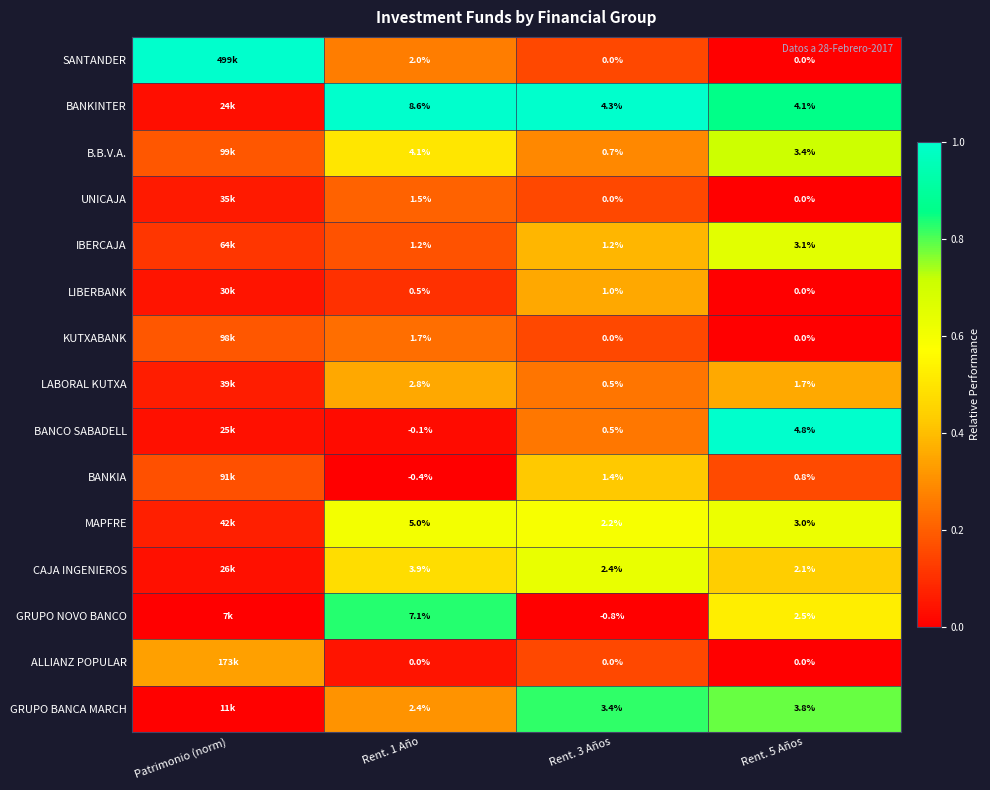

What is the maximum value shown in the chart?

1.0